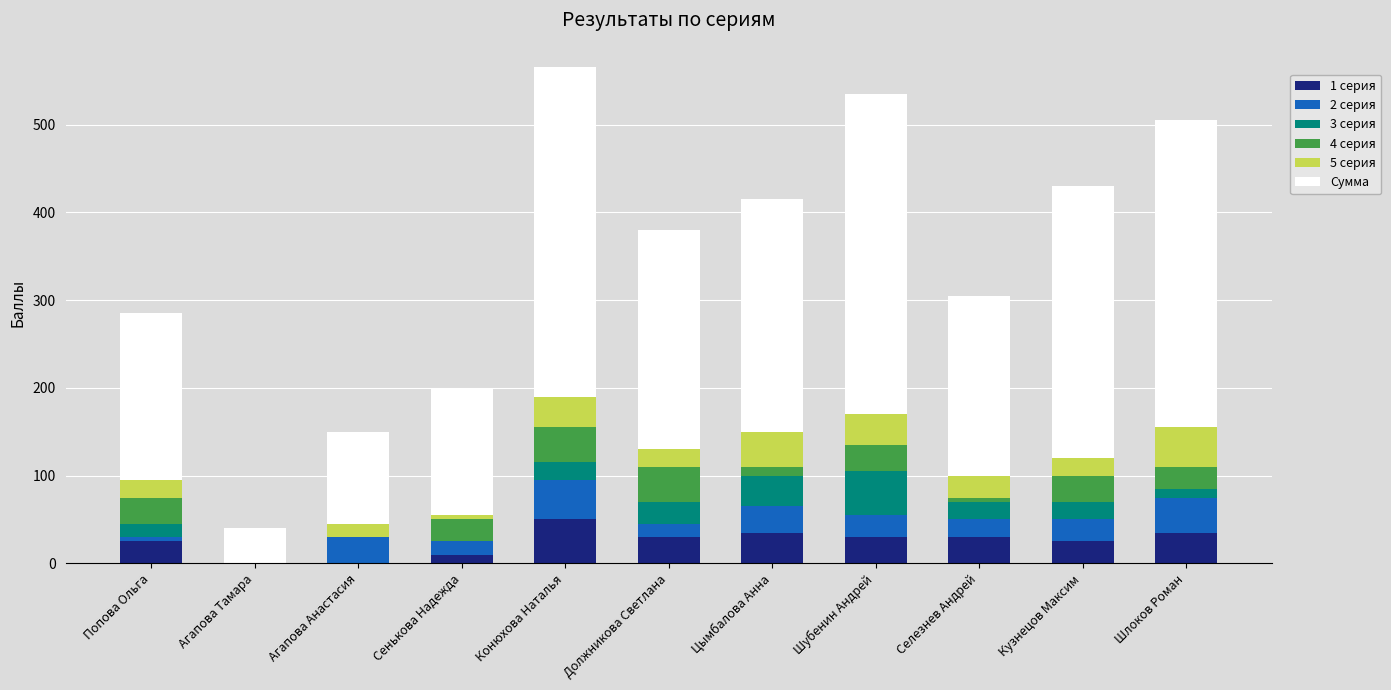

Which category has the highest value in the 1 серия series?

Конюхова Наталья